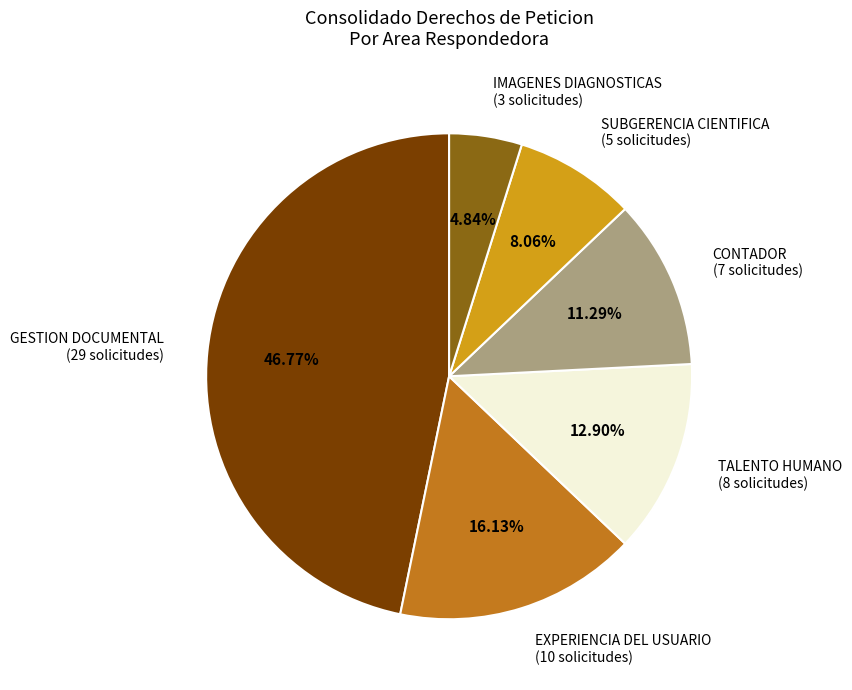

What percentage is the EXPERIENCIA DEL USUARIO slice, to the nearest percent?

16%